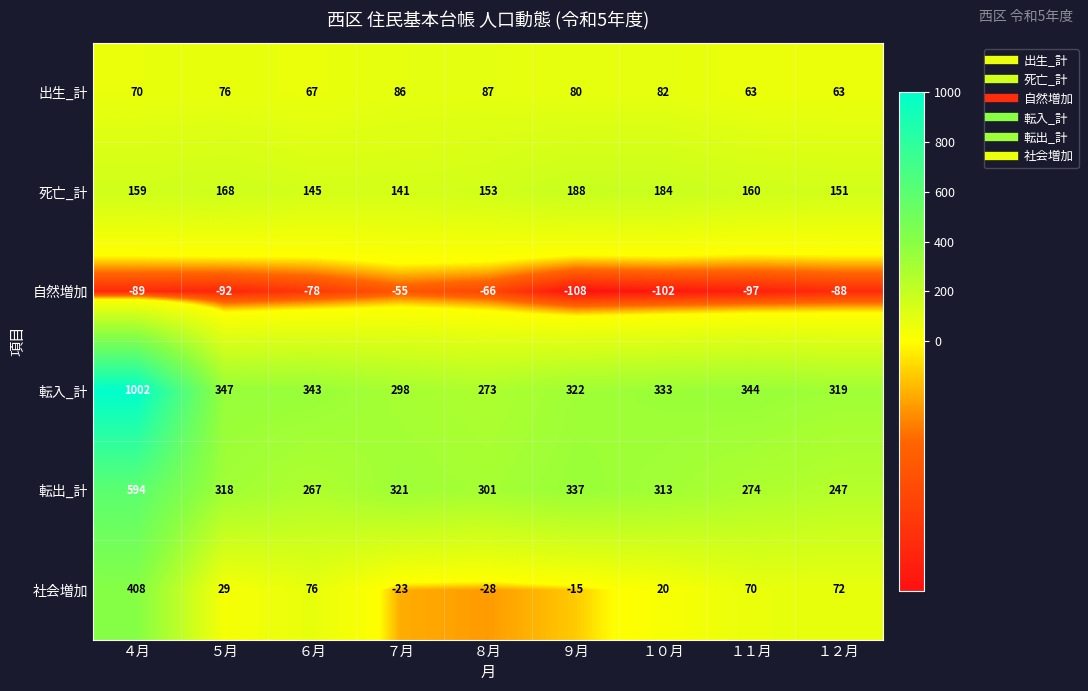

True or false: 死亡_計 has a value of 236 at ８月.

False